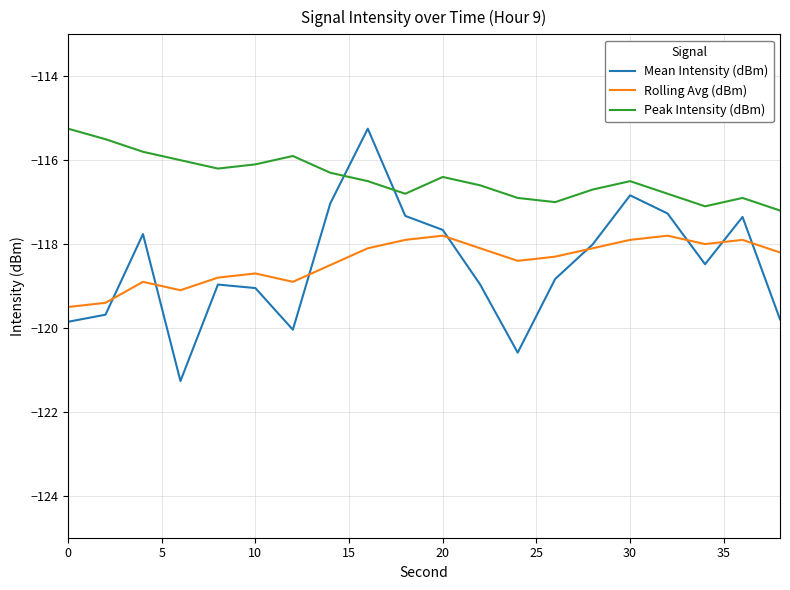

Which series has the widest spread of values?

Mean Intensity (dBm)